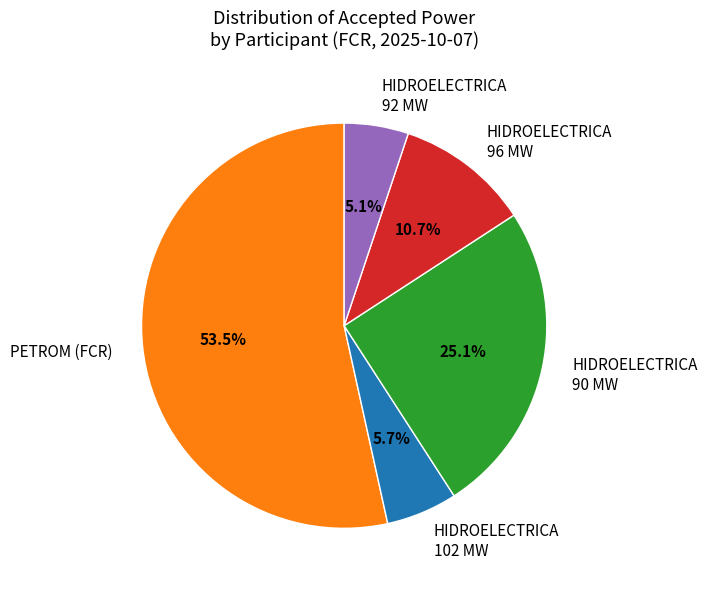

Rank the categories by value from lowest to highest.

HIDROELECTRICA 92 MW, HIDROELECTRICA 102 MW, HIDROELECTRICA 96 MW, HIDROELECTRICA 90 MW, PETROM (FCR)